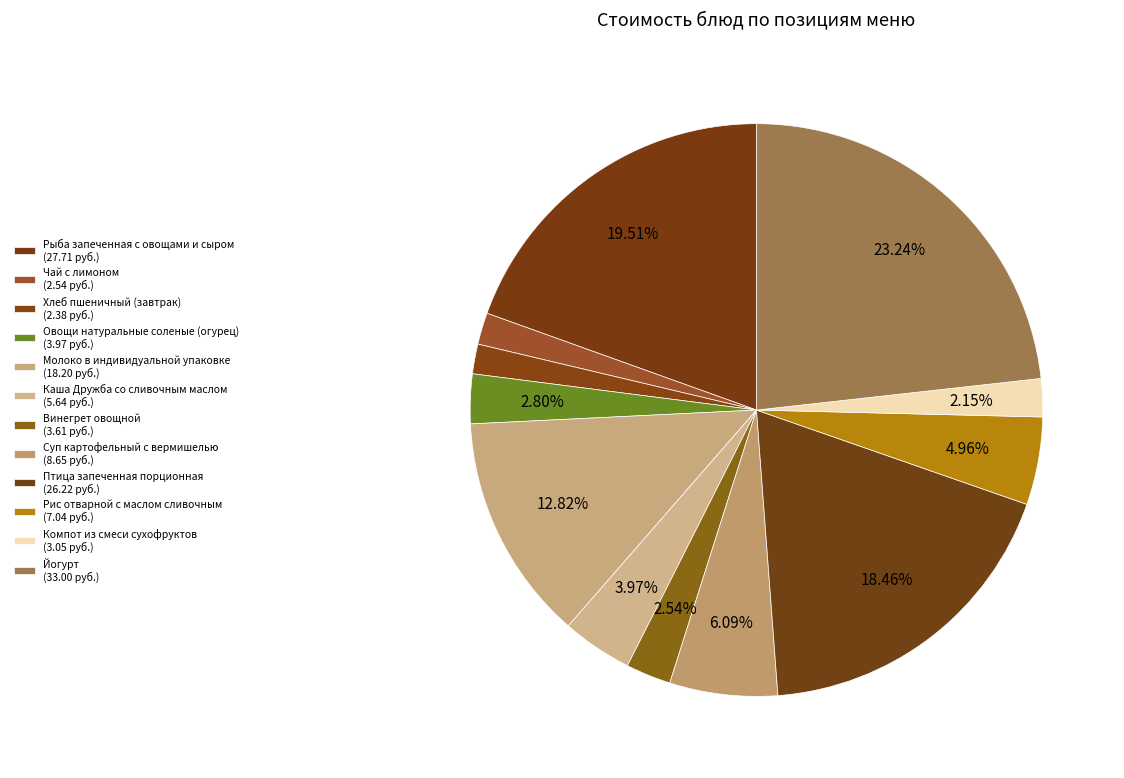

Does Рис отварной с маслом сливочным represent more than half of the total?

No